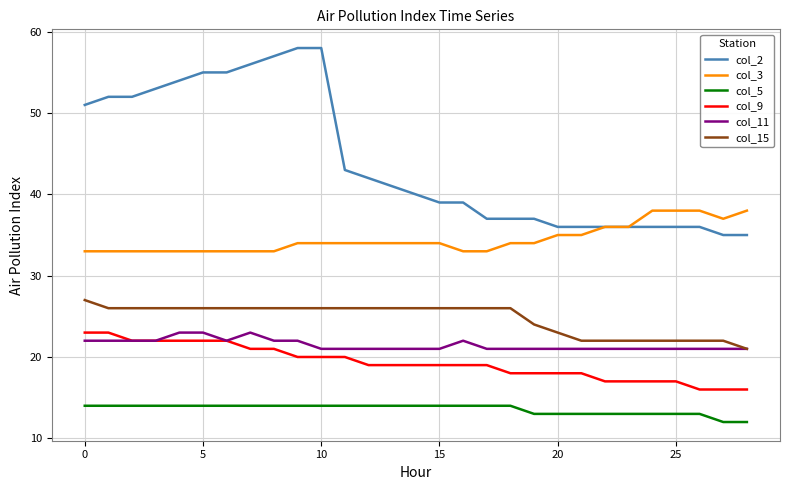

What is the smallest value displayed?

12